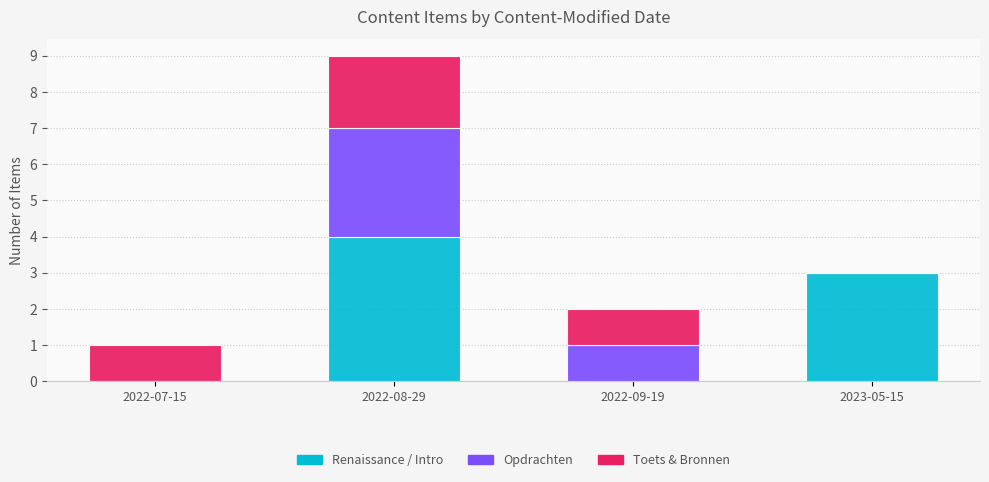

What are all the series names shown in the legend?

Renaissance / Intro, Opdrachten, Toets & Bronnen